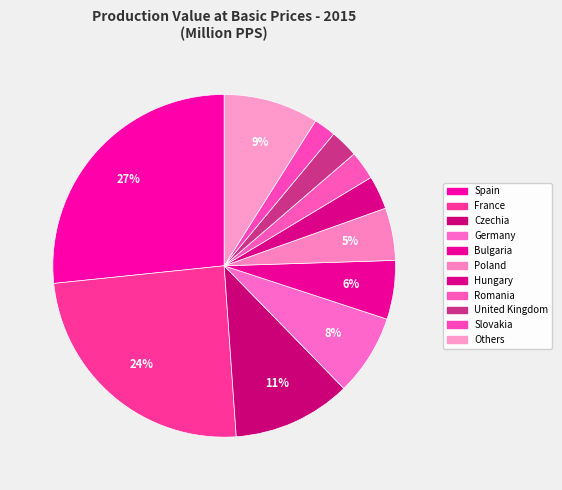

Which slice is the smallest?

Slovakia